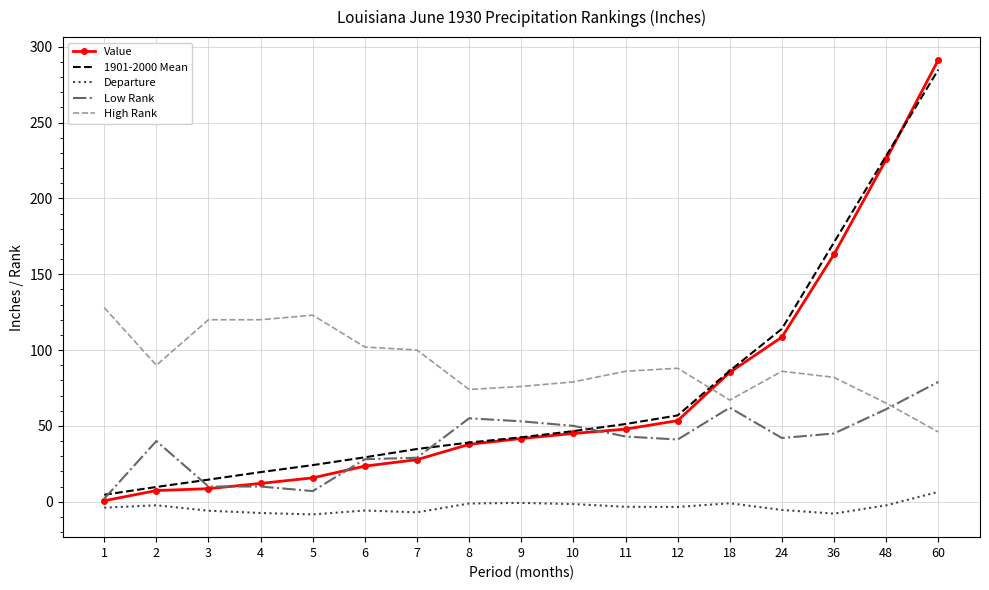

Where does the Value series first go above 41?

9